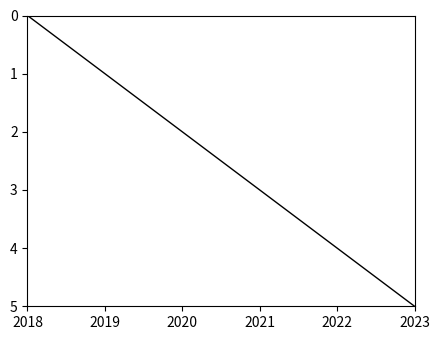

How many values are below 3?

3